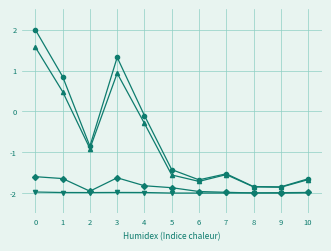

What is the total value across all series at 1?

-2.3